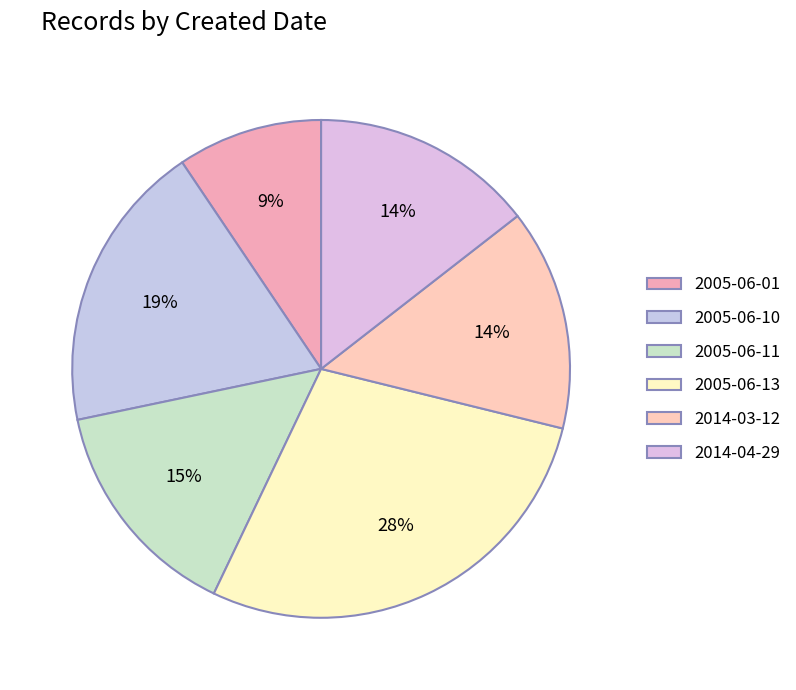

Which category has the biggest portion of the pie?

2005-06-13